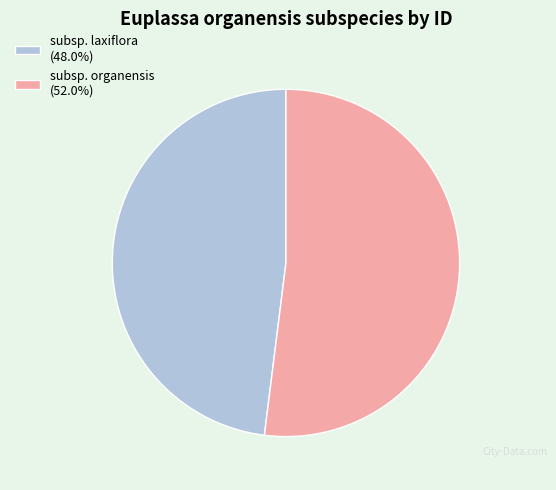

What is the ratio of the value at subsp. laxiflora (48.0%) to the value at subsp. organensis (52.0%)?

0.9